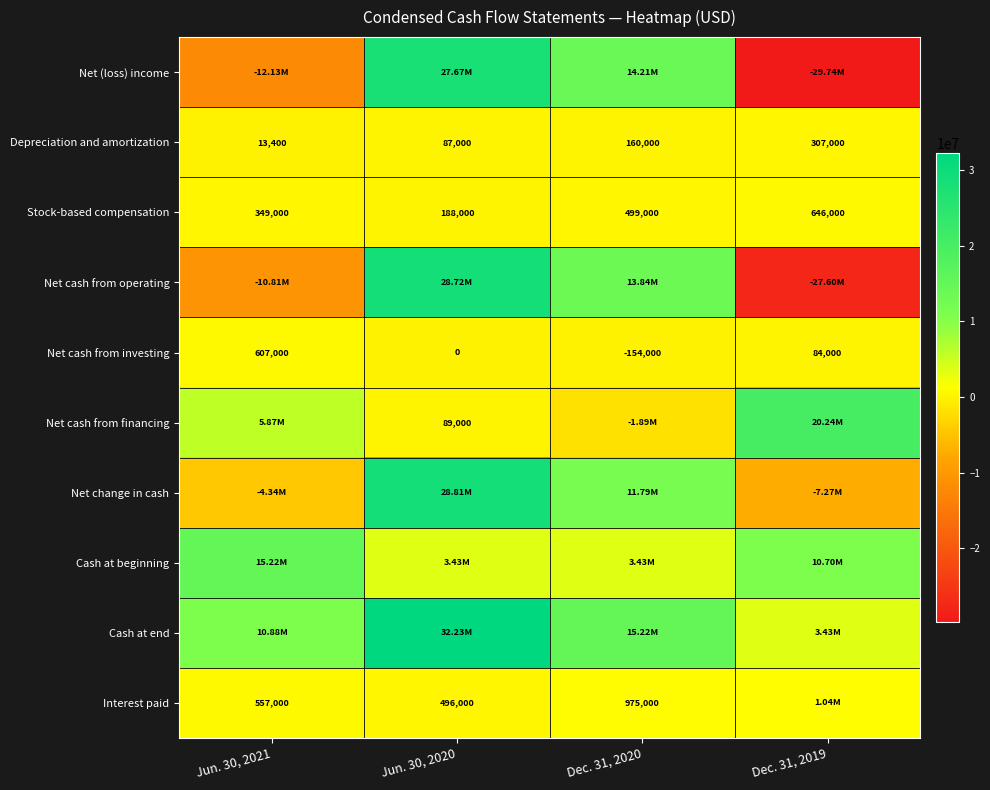

What is the average value of the Depreciation and amortization series?

141850